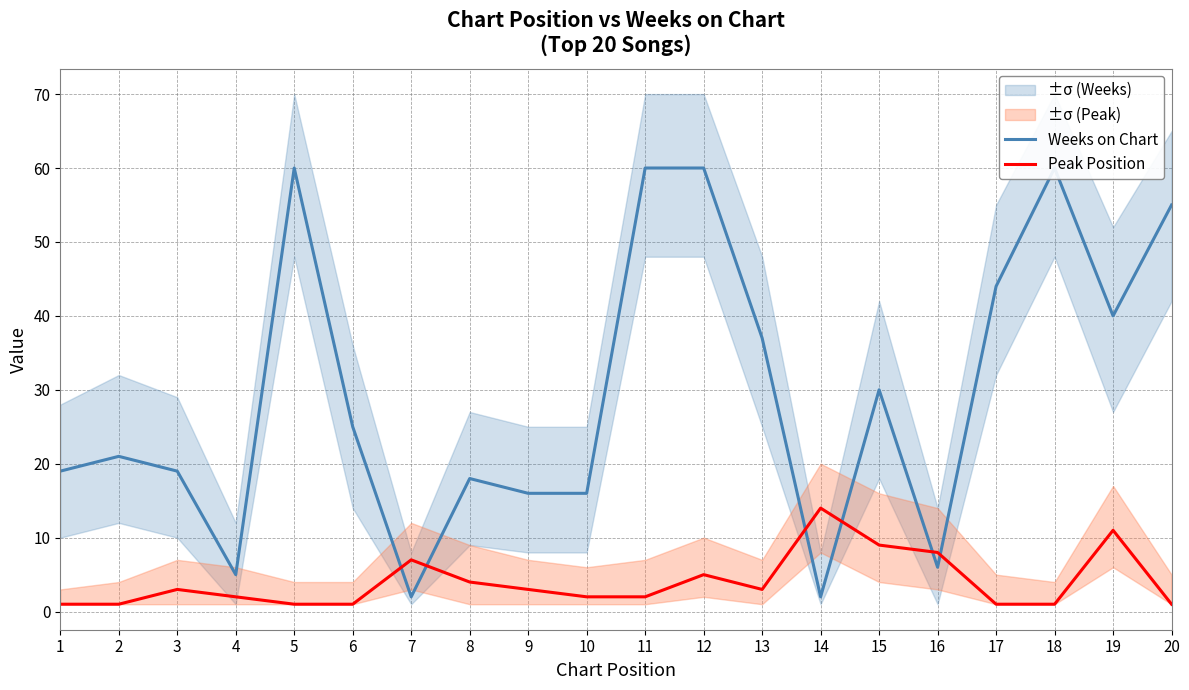

Which series has the largest total across all categories?

Weeks on Chart